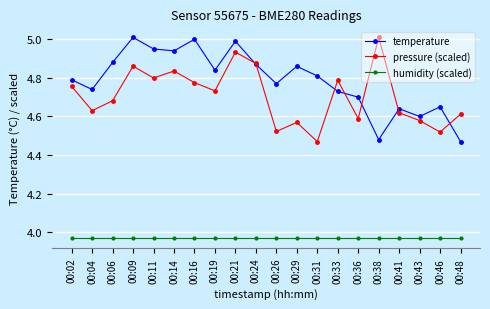

True or false: humidity (scaled) and pressure (scaled) intersect in this chart.

False